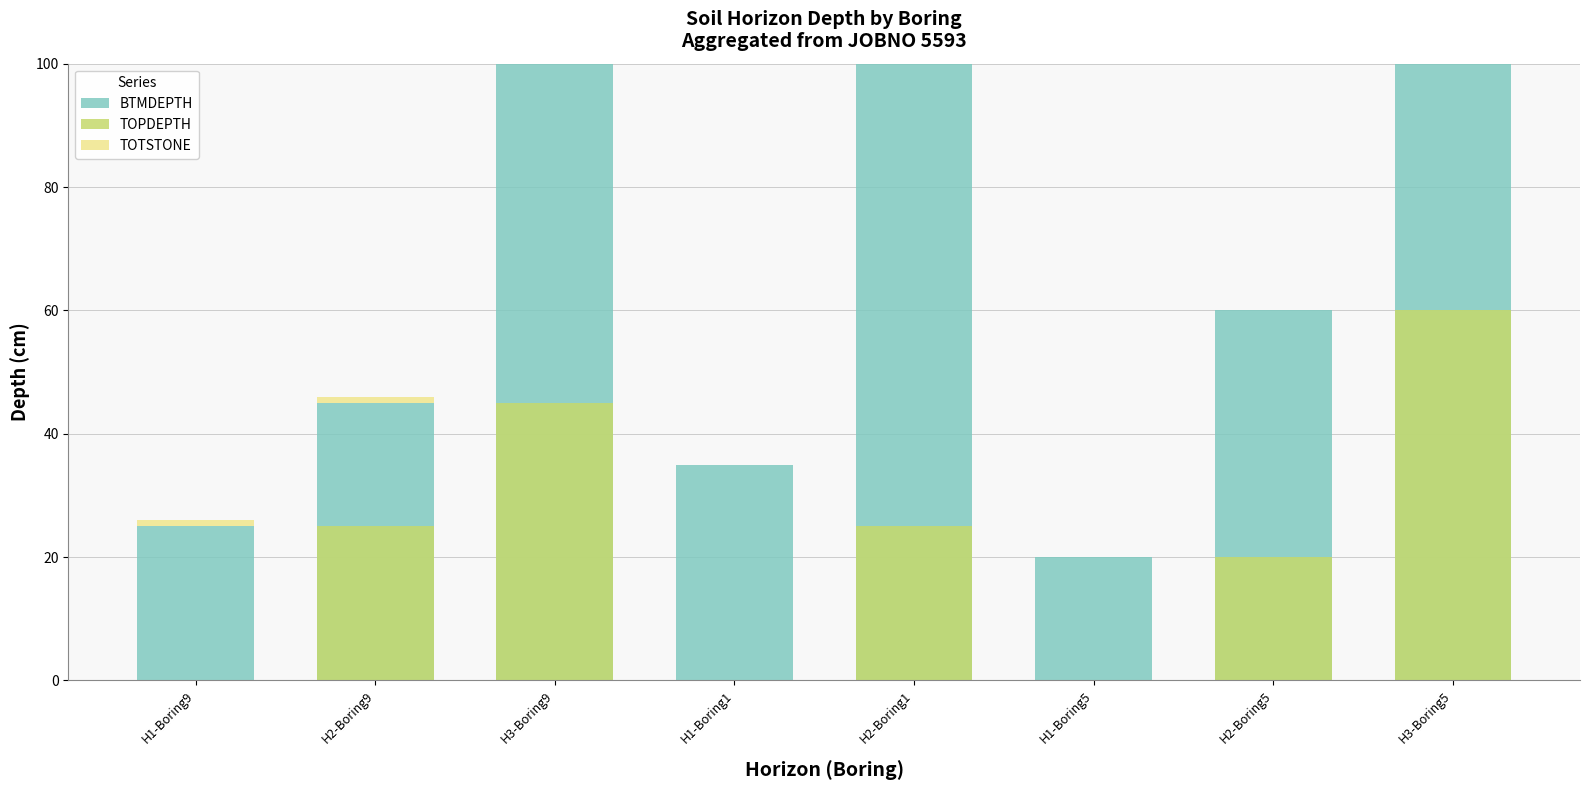

How many data points in BTMDEPTH are less than 60?

4